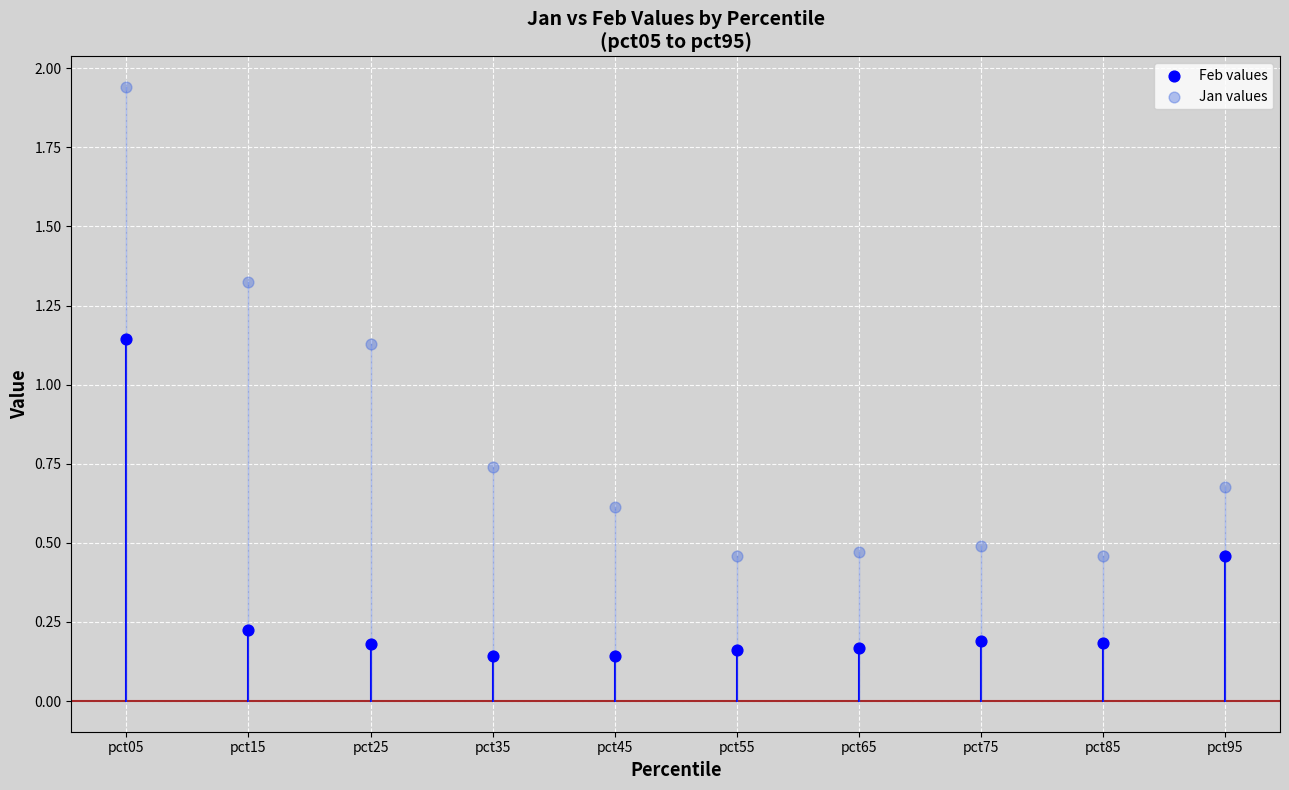

Which series contains the lowest Y value?

Feb values